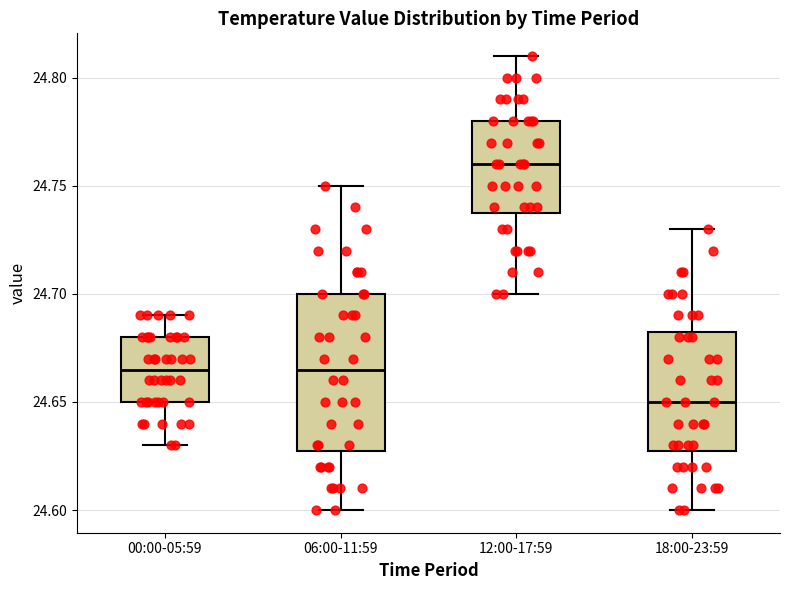

Which box's median line is the highest?

12:00-17:59